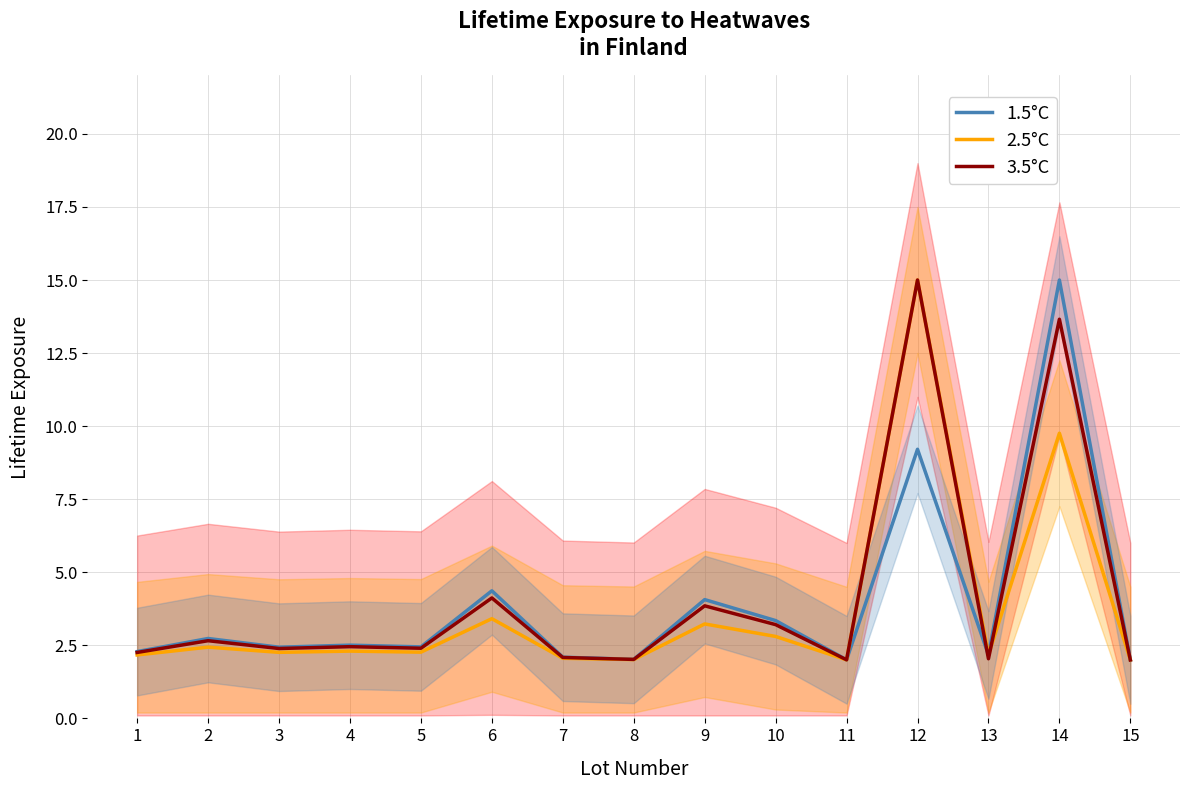

Reading left to right, transcribe all the data shown in this chart.

1.5°C: 2.3	2.7	2.4	2.5	2.4	4.4	2.1	2.0	4.1	3.3	2.0	9.2	2.2	15.0	2.0
2.5°C: 2.2	2.4	2.3	2.3	2.3	3.4	2.1	2.0	3.2	2.8	2.0	15.0	2.2	9.8	2.0
3.5°C: 2.3	2.7	2.4	2.5	2.4	4.1	2.1	2.0	3.9	3.2	2.0	15.0	2.0	13.7	2.0